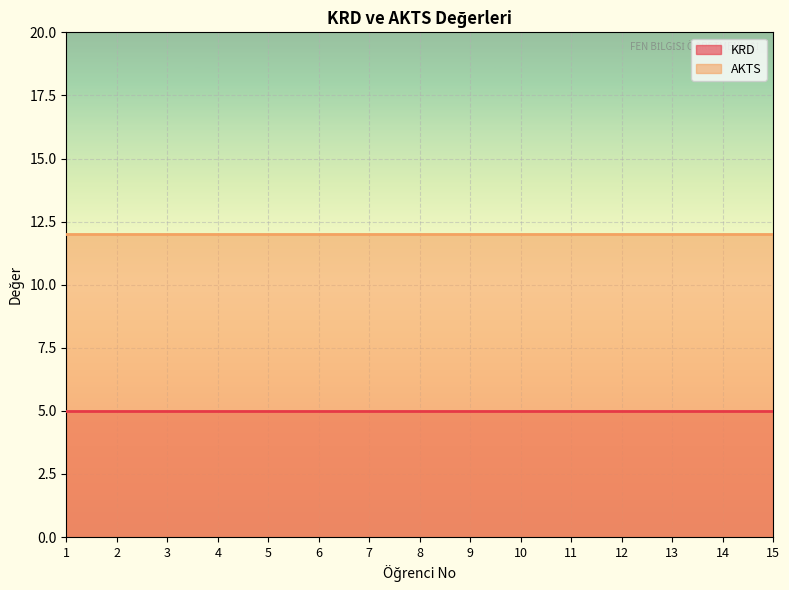

Which series has the largest total across all categories?

AKTS